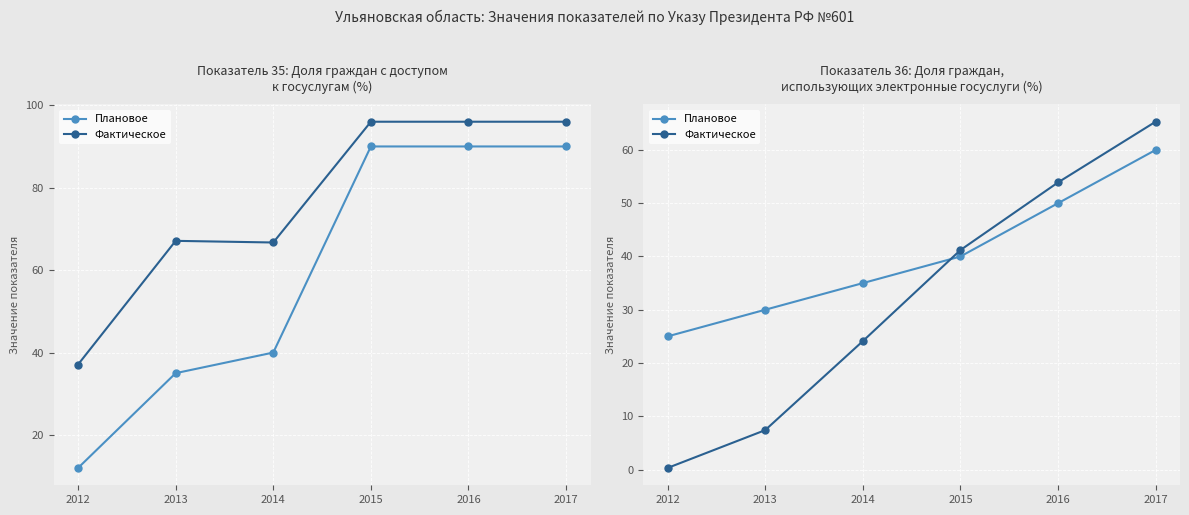

Rank the series by their average value, from lowest to highest.

Фактическое, Плановое